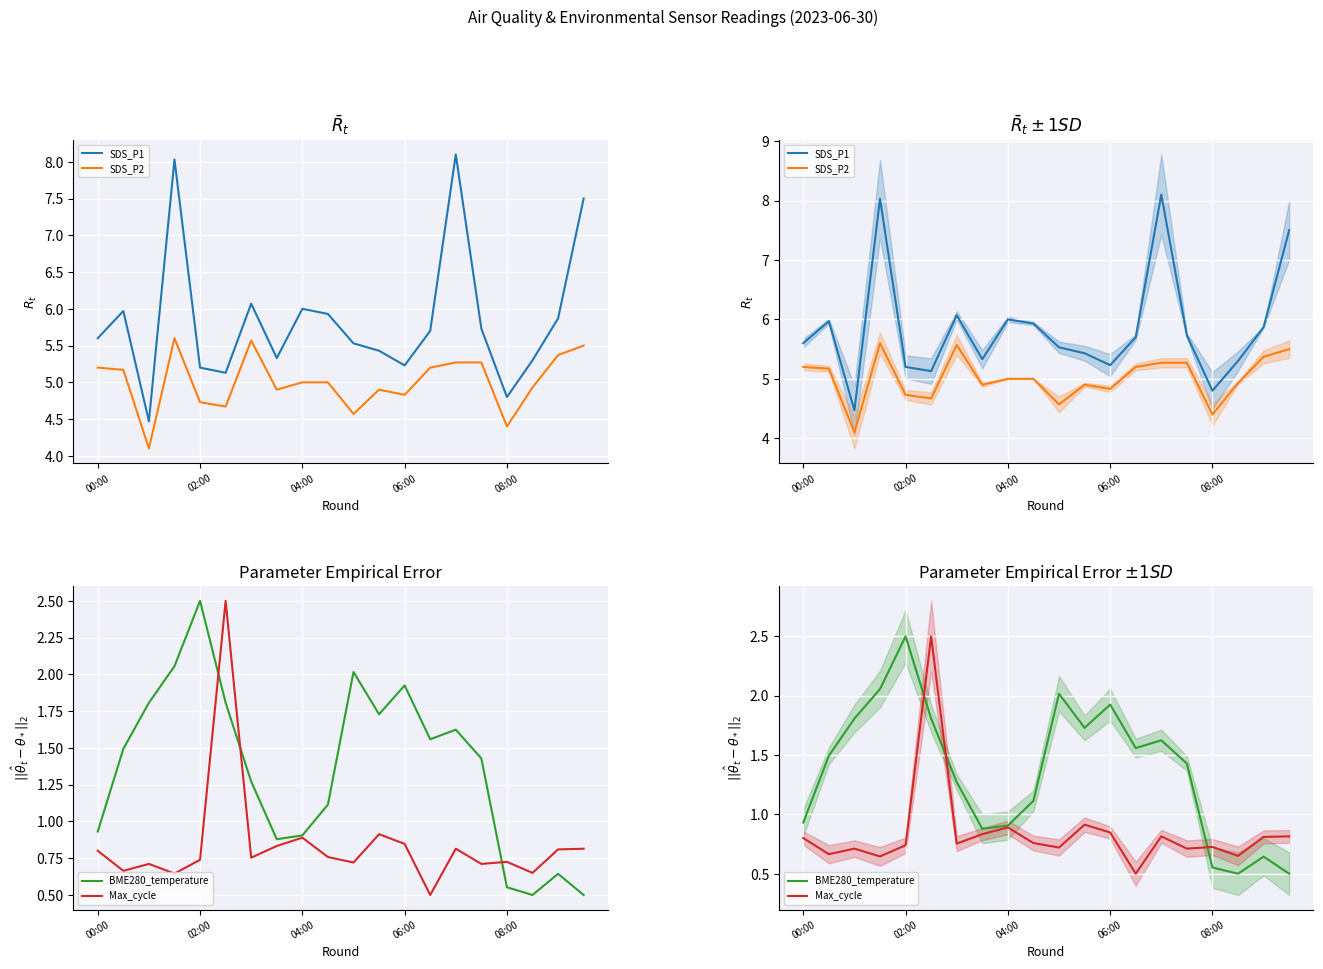

True or false: SDS_P2 and Max_cycle cross at least once.

False